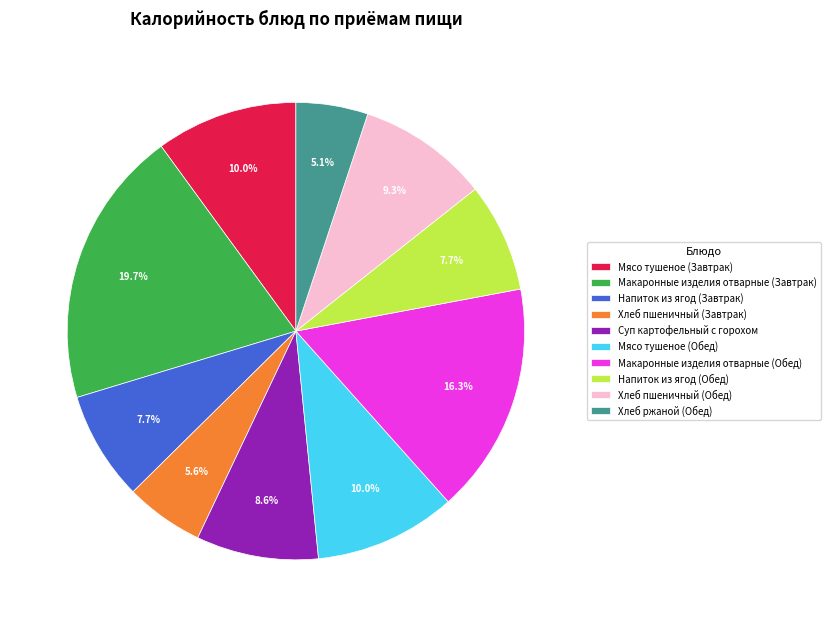

Combined, do Мясо тушеное (Обед) and Напиток из ягод (Обед) account for over 50%?

No